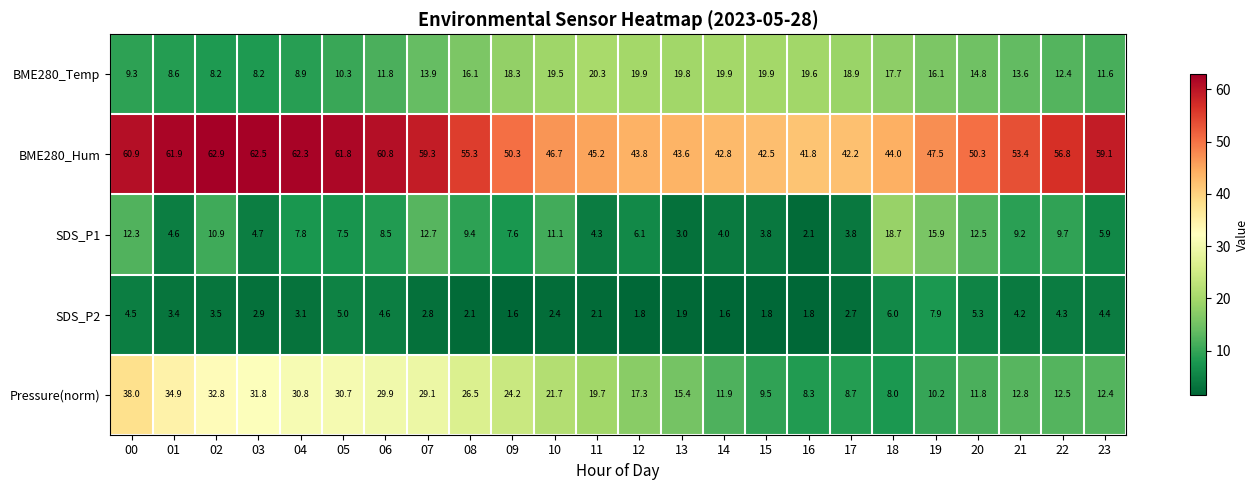

Count the number of data series in this chart.

5